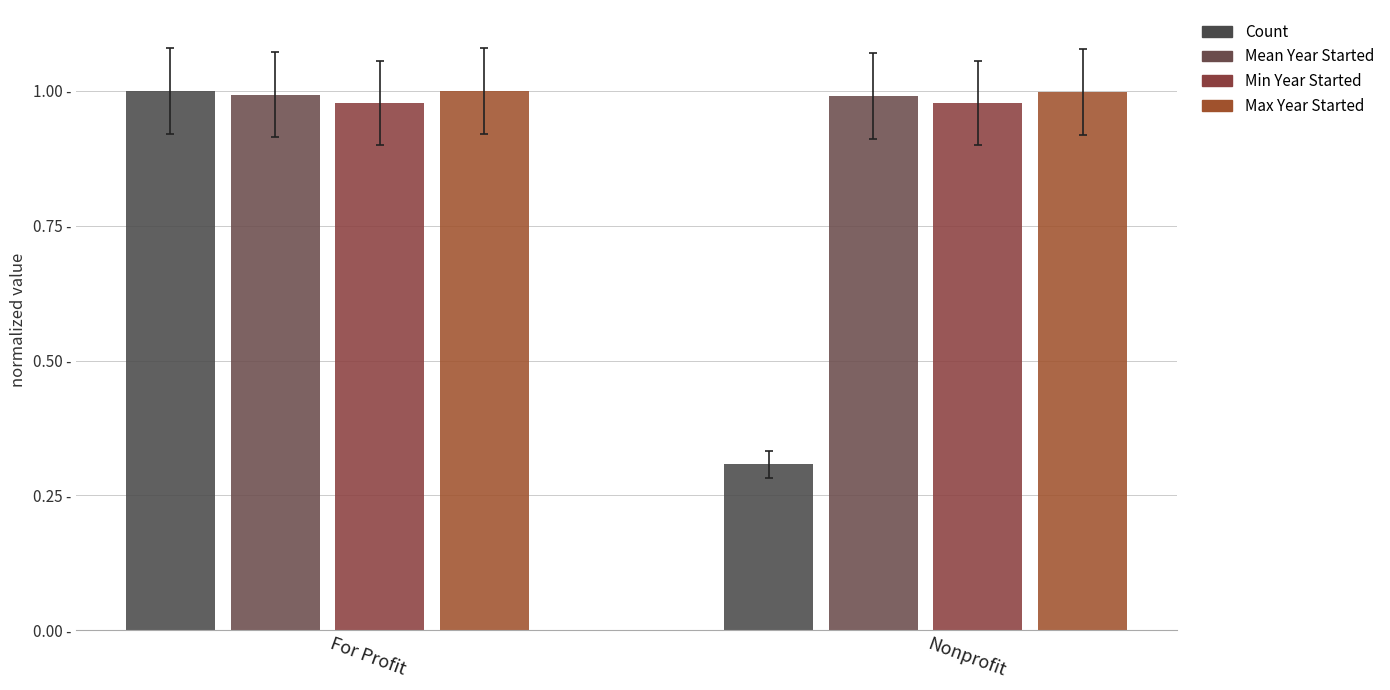

What is the smallest value displayed?

0.3